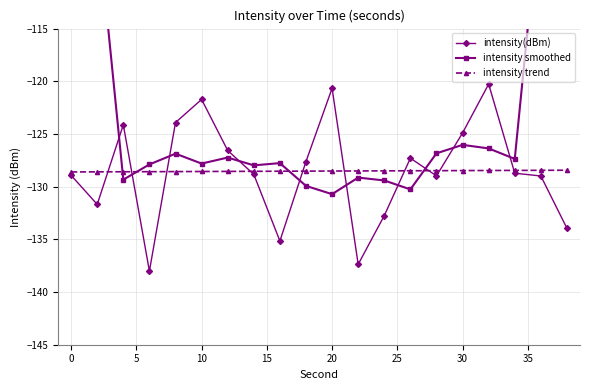

What is the average value of the intensity trend series?

-128.5